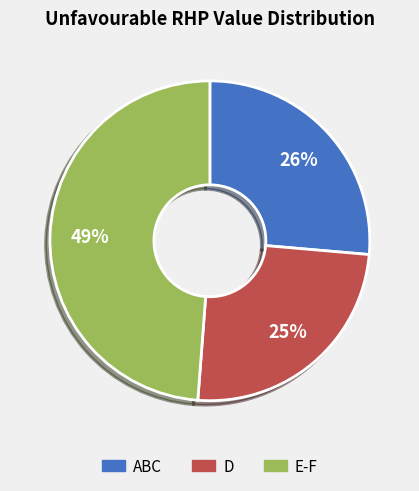

To the nearest percent, what is the average slice percentage?

33%